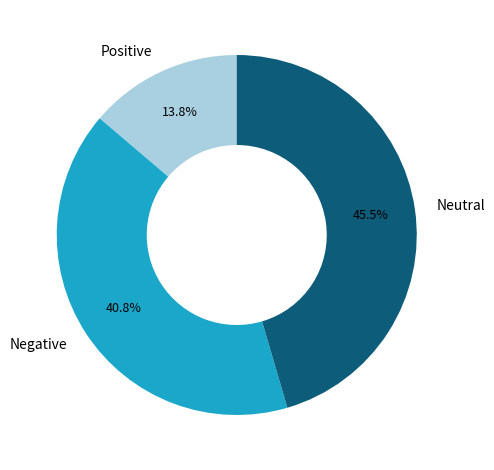

Count the number of slices in the pie.

3